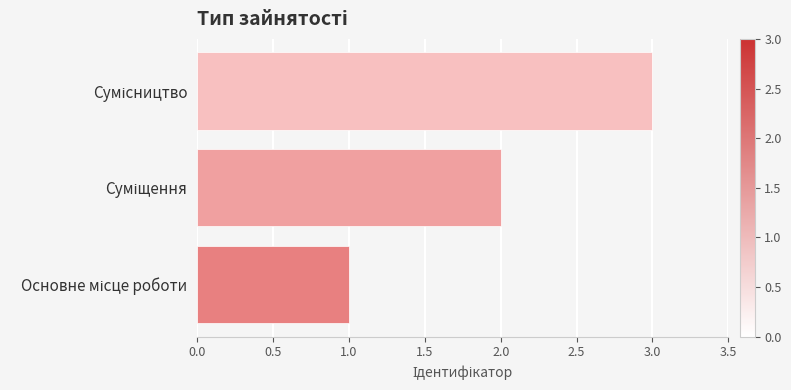

What is the sum of all values?

6